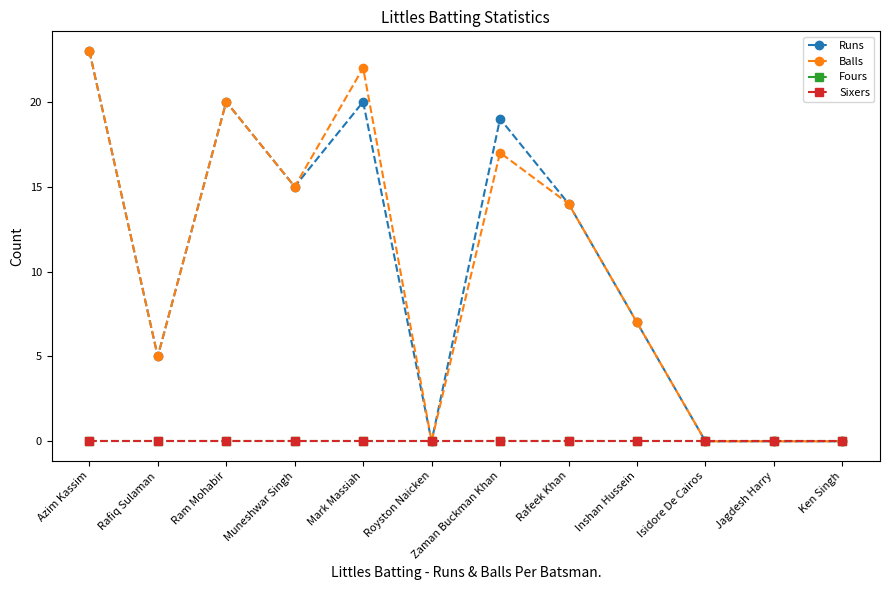

Reading left to right, transcribe all the data shown in this chart.

Runs: Azim Kassim=23	Rafiq Sulaman=5	Ram Mohabir=20	Muneshwar Singh=15	Mark Massiah=20	Royston Naicken=0	Zaman Buckman Khan=19	Rafeek Khan=14	Inshan Hussein=7	Isidore De Cairos=0	Jagdesh Harry=0	Ken Singh=0
Balls: Azim Kassim=23	Rafiq Sulaman=5	Ram Mohabir=20	Muneshwar Singh=15	Mark Massiah=22	Royston Naicken=0	Zaman Buckman Khan=17	Rafeek Khan=14	Inshan Hussein=7	Isidore De Cairos=0	Jagdesh Harry=0	Ken Singh=0
Fours: Azim Kassim=0	Rafiq Sulaman=0	Ram Mohabir=0	Muneshwar Singh=0	Mark Massiah=0	Royston Naicken=0	Zaman Buckman Khan=0	Rafeek Khan=0	Inshan Hussein=0	Isidore De Cairos=0	Jagdesh Harry=0	Ken Singh=0
Sixers: Azim Kassim=0	Rafiq Sulaman=0	Ram Mohabir=0	Muneshwar Singh=0	Mark Massiah=0	Royston Naicken=0	Zaman Buckman Khan=0	Rafeek Khan=0	Inshan Hussein=0	Isidore De Cairos=0	Jagdesh Harry=0	Ken Singh=0